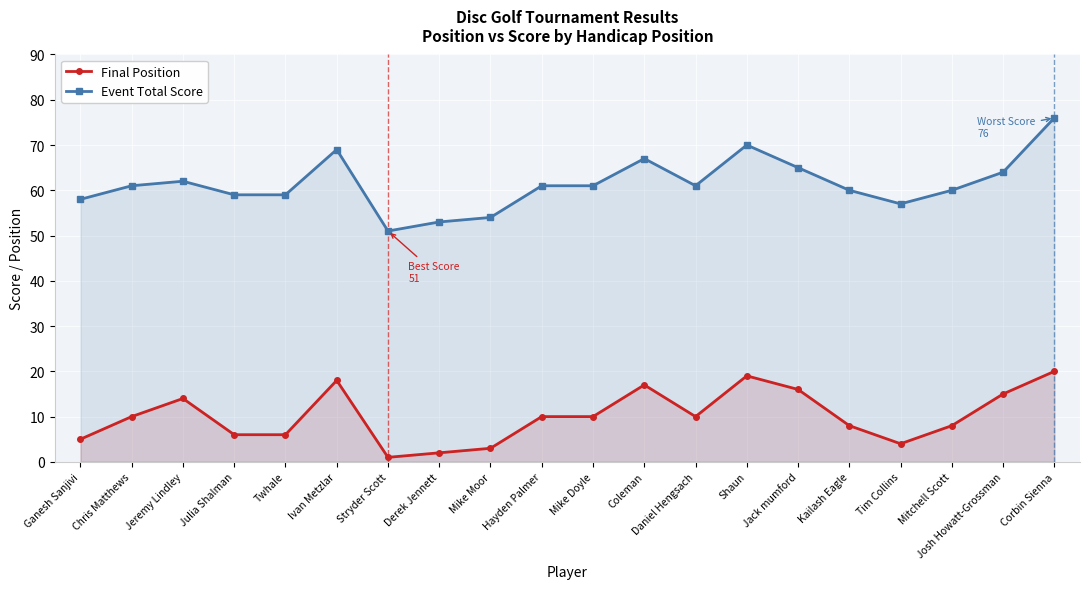

Which category has the lowest value across all series?

Stryder Scott